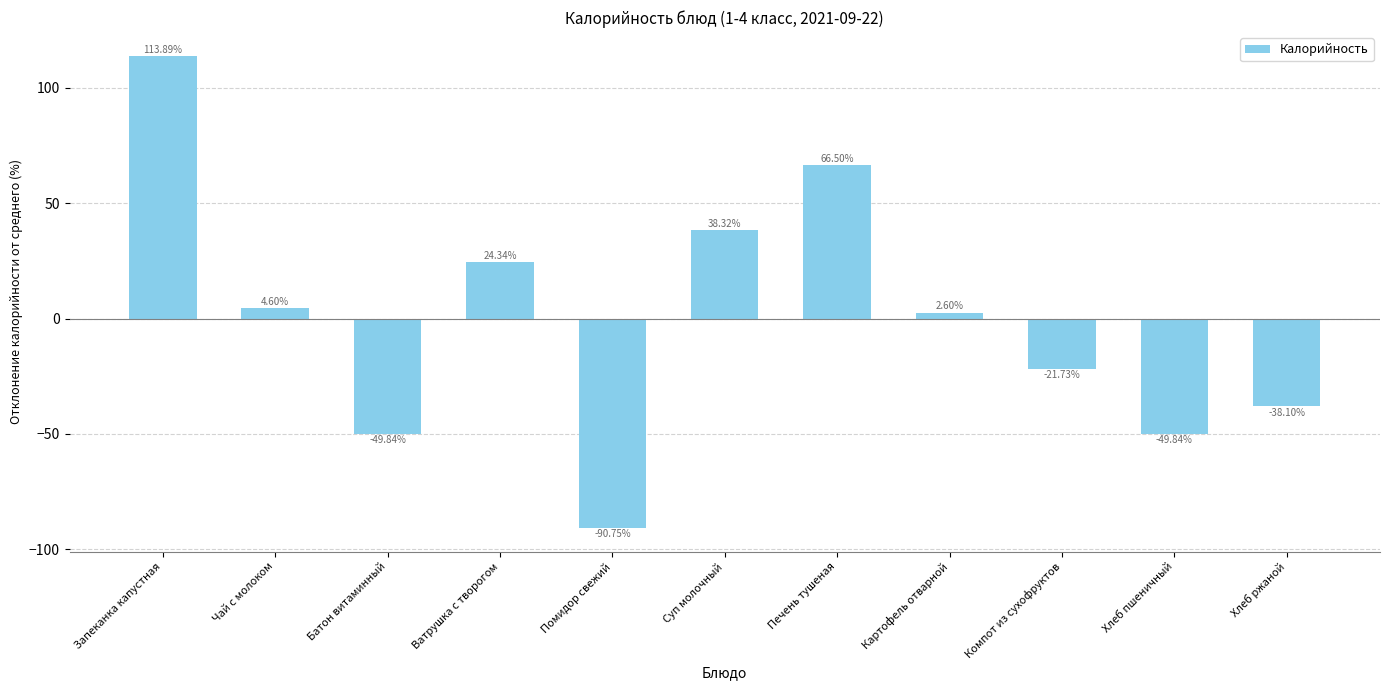

What is the difference between the second highest and minimum values?

157.2